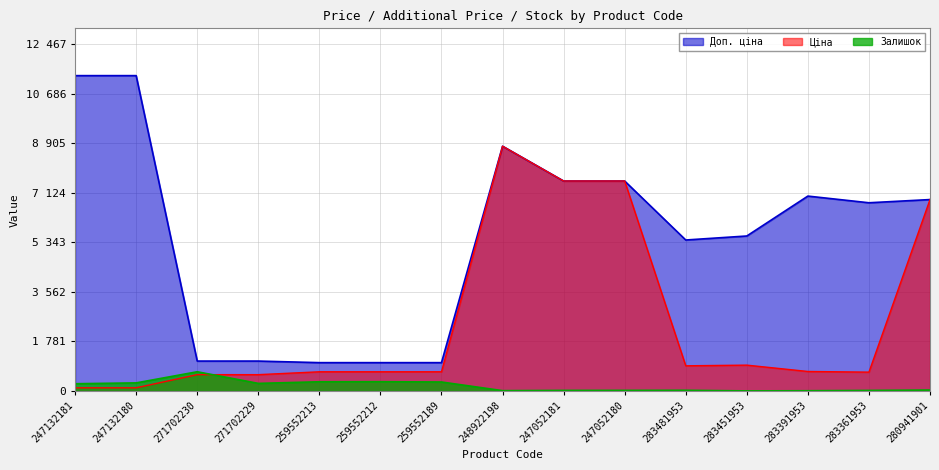

What is the value of the Ціна point at the 1st from the left?

113.3